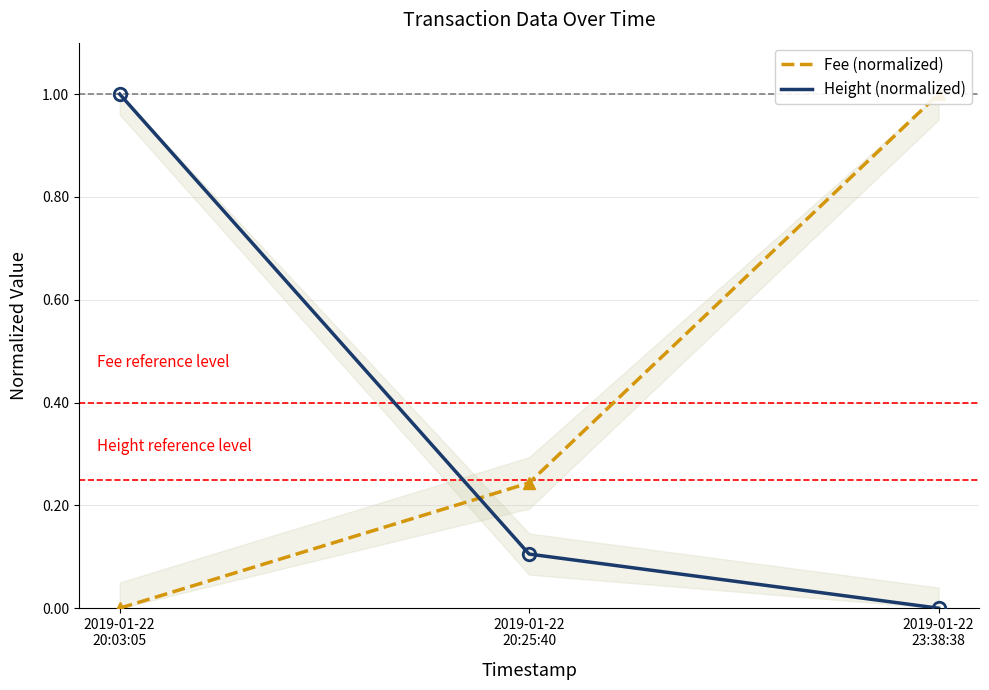

What is the highest value of the Height (normalized) series?

1.0